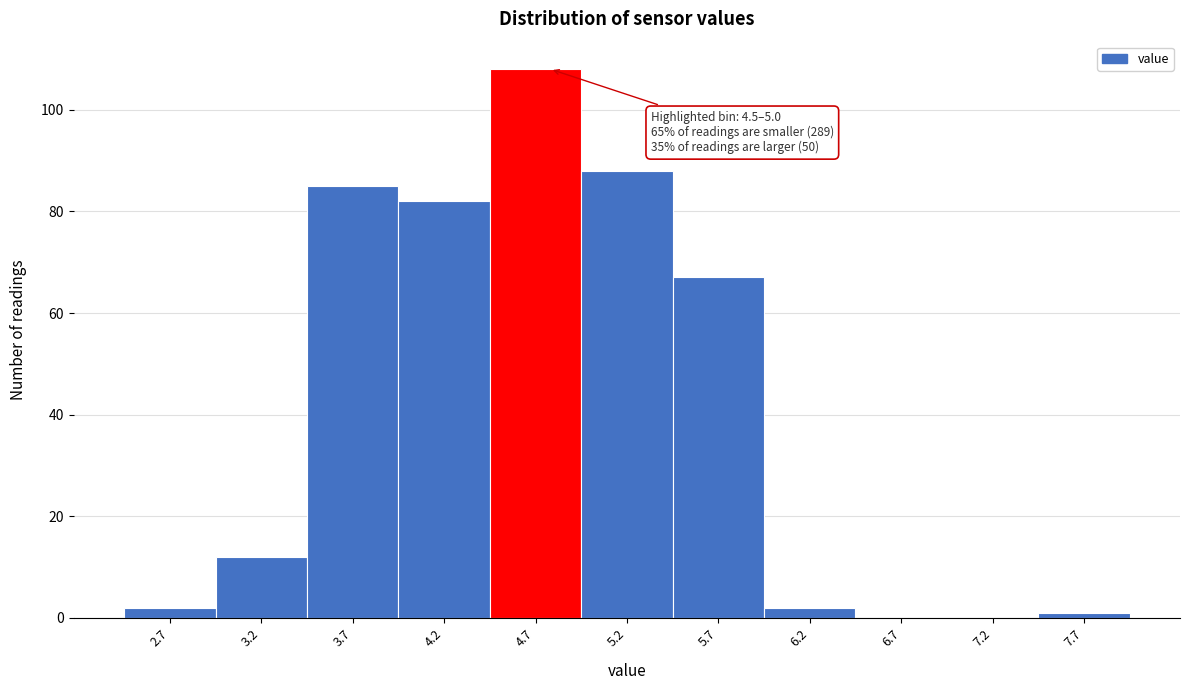

Which range on the x-axis has the tallest bar?

4.42 to 4.92